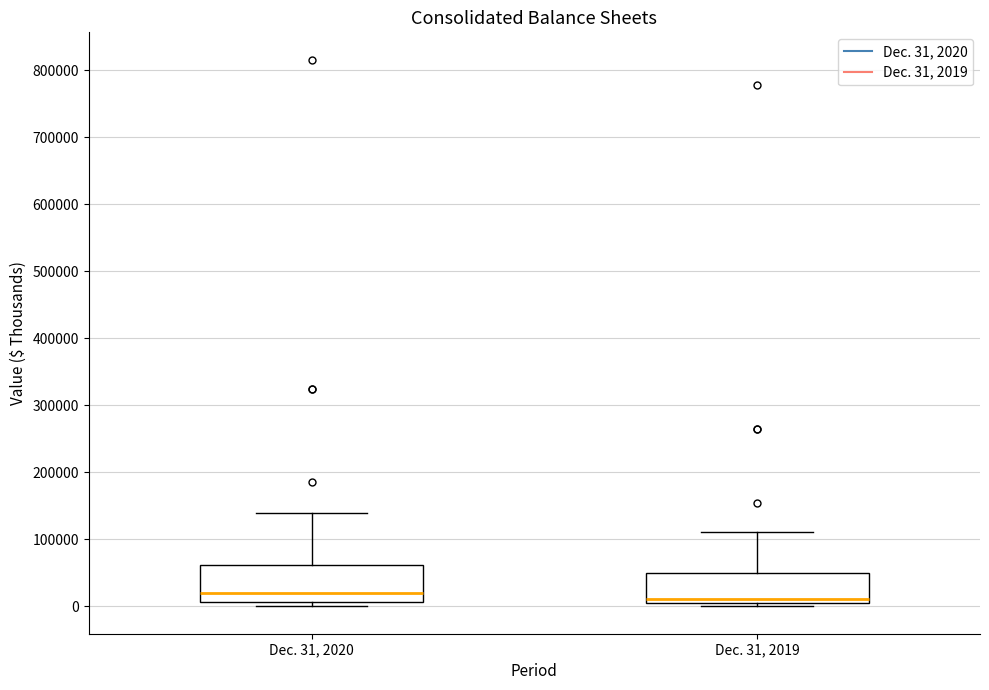

Reading left to right, transcribe this box plot: for each box, give where its median line is, the range the box spans, and where its two whiskers end, as read against the y-axis. The values are not printed on the chart, so give them approximately, as read against the axis.

Dec. 31, 2020: median 20000, box 10000 to 60000, whiskers 0 to 140000
Dec. 31, 2019: median 10000, box 0 to 50000, whiskers 0 (just below the box's lower edge) to 110000